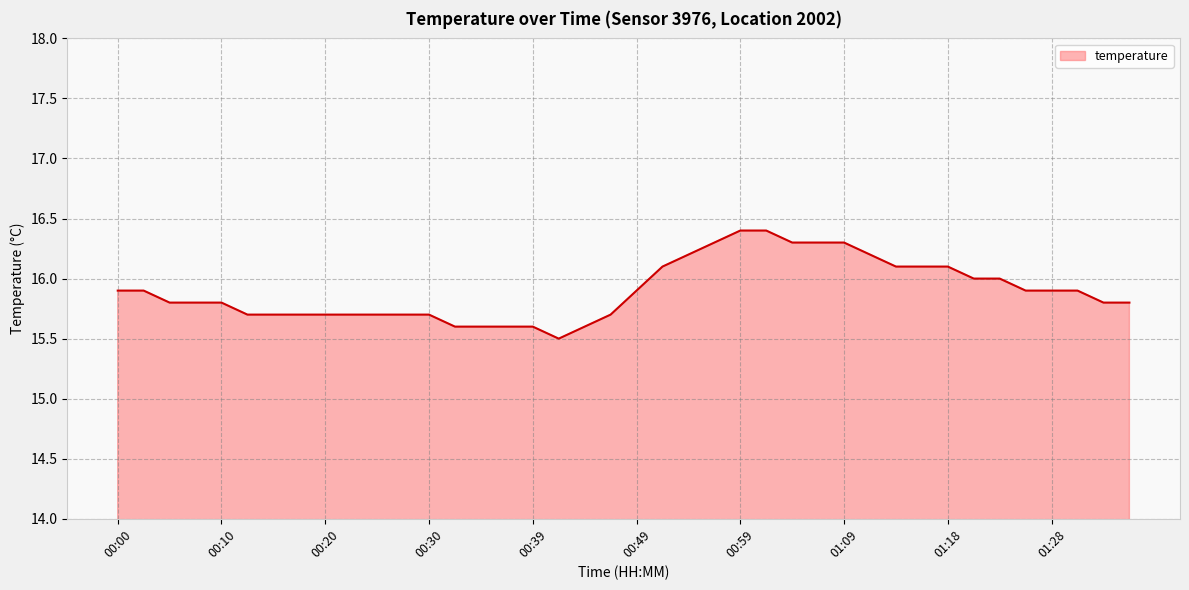

Count the number of data series in this chart.

1